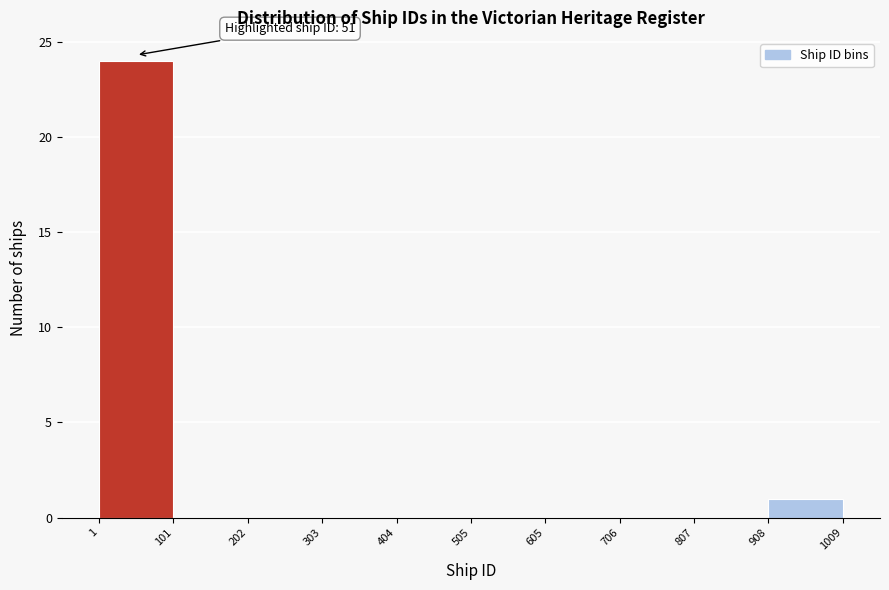

Which range on the x-axis has the tallest bar?

1 to 101